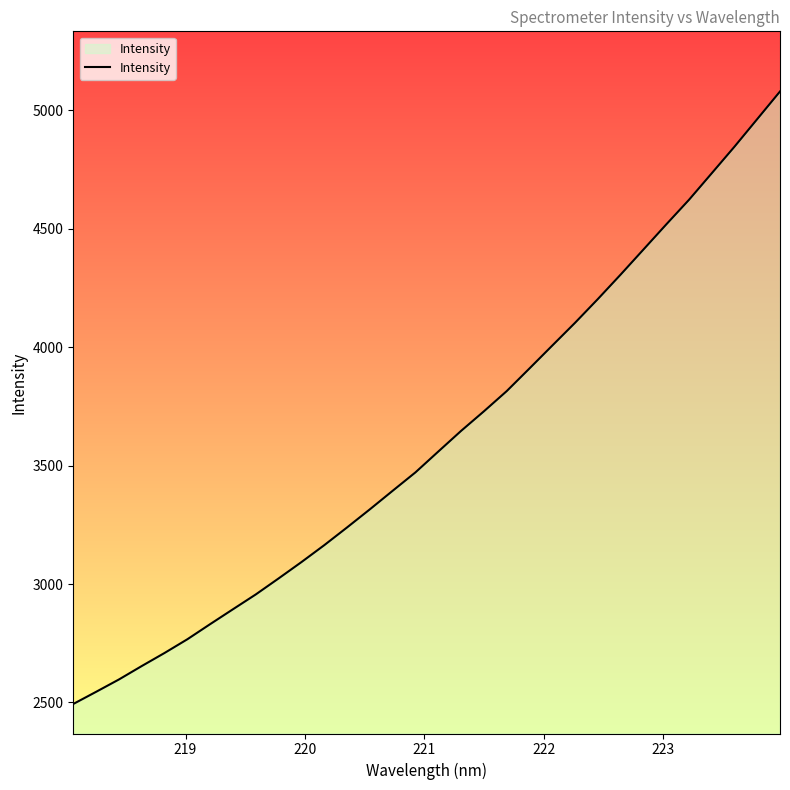

What is the difference between the maximum and minimum values?

2586.4